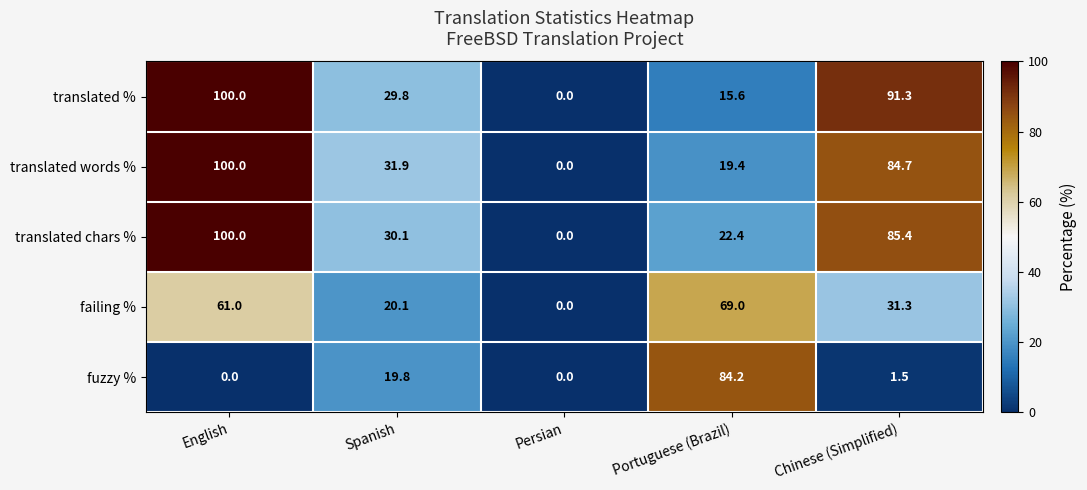

The translated % series shows 166.8 at English. True or false?

False